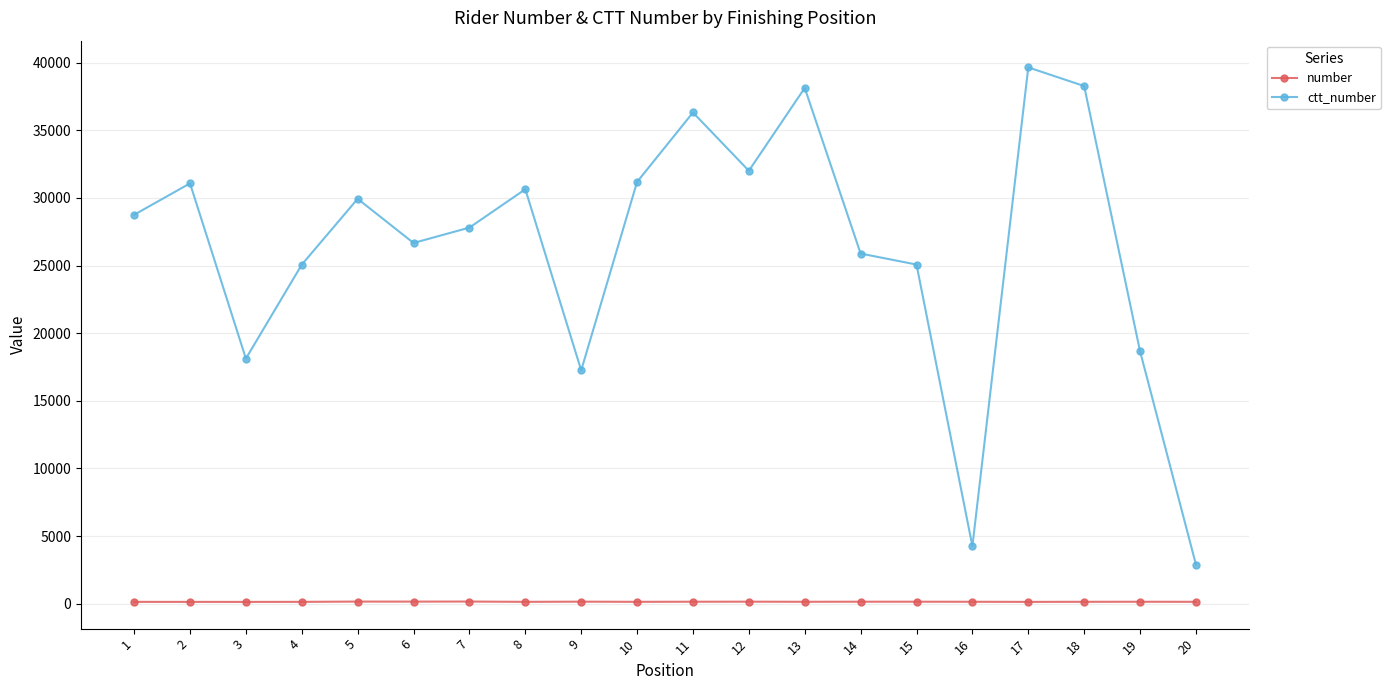

How many series are shown in this chart?

2